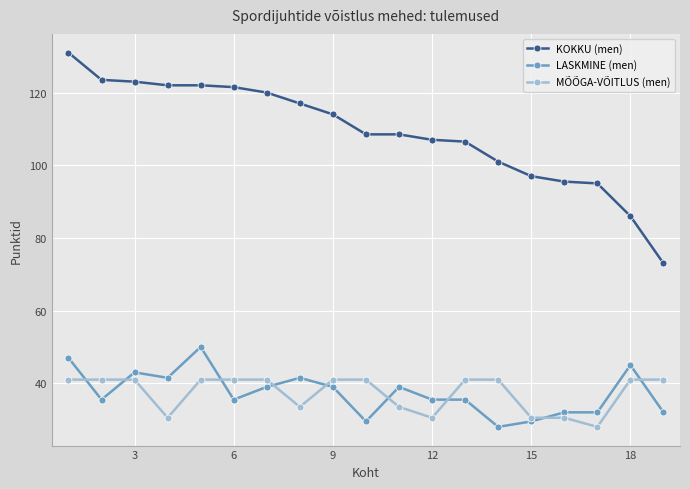

Which series has the largest range (max minus min)?

KOKKU (men)